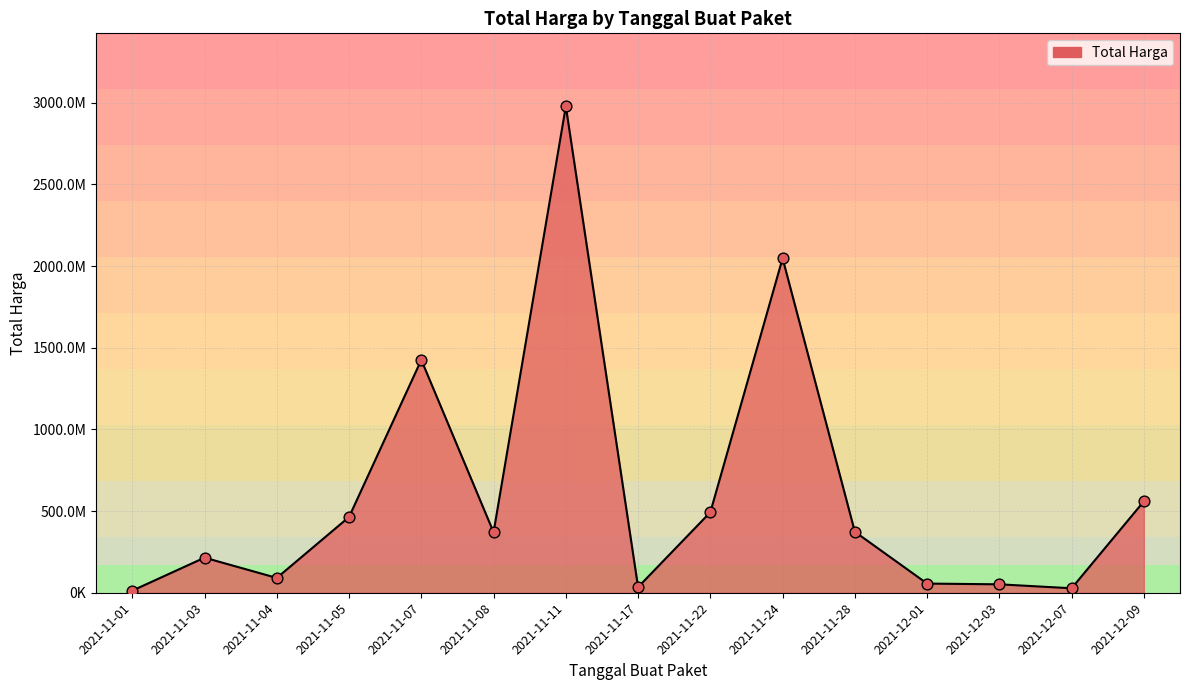

What is the change in value from 2021-11-05 to 2021-12-01?

-407849300